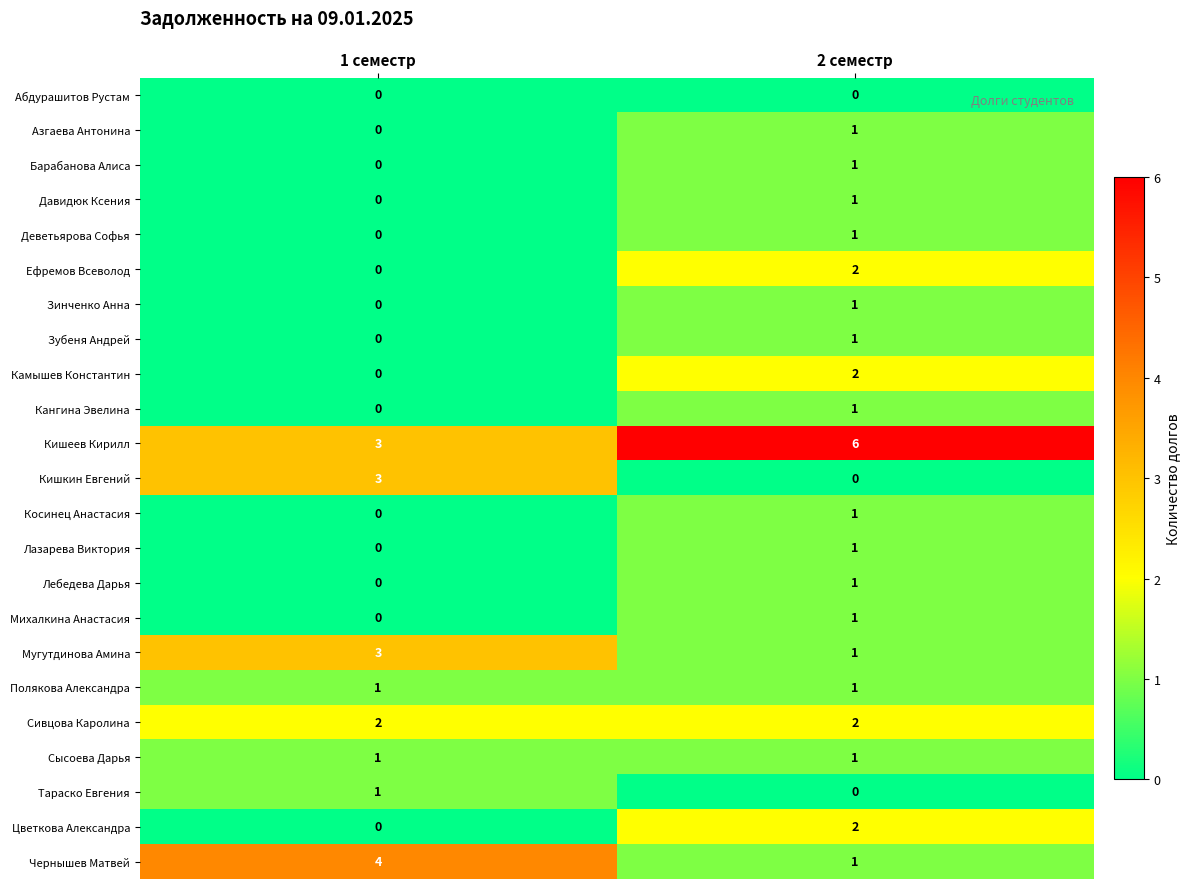

What is the total value across all series at 1 семестр?

18